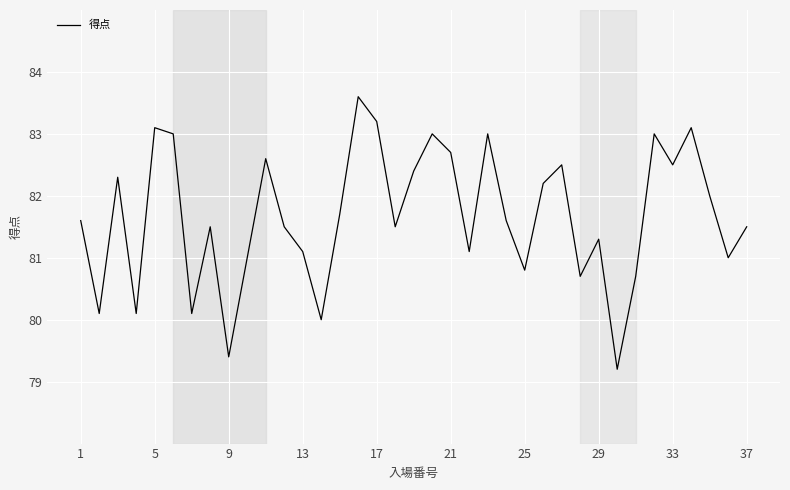

What is the smallest value displayed?

79.2